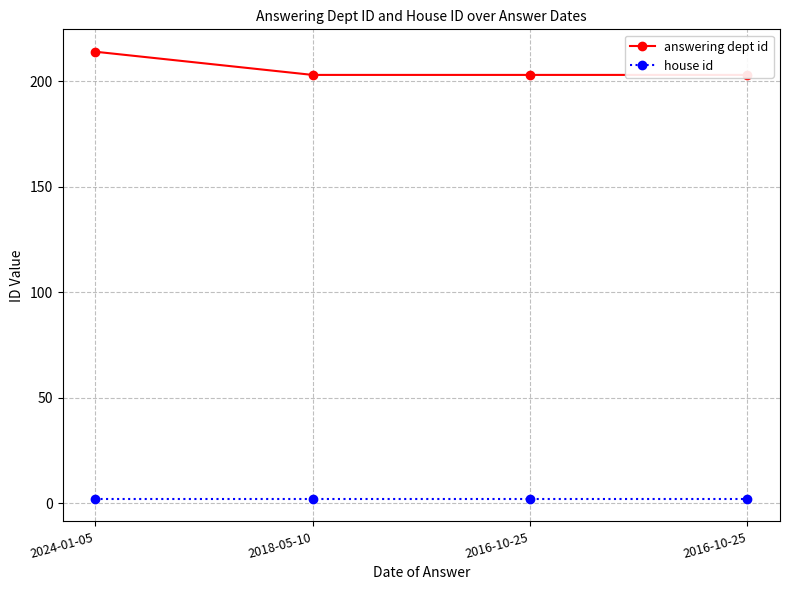

Which series changed the most between 2024-01-05 and 2016-10-25?

answering dept id